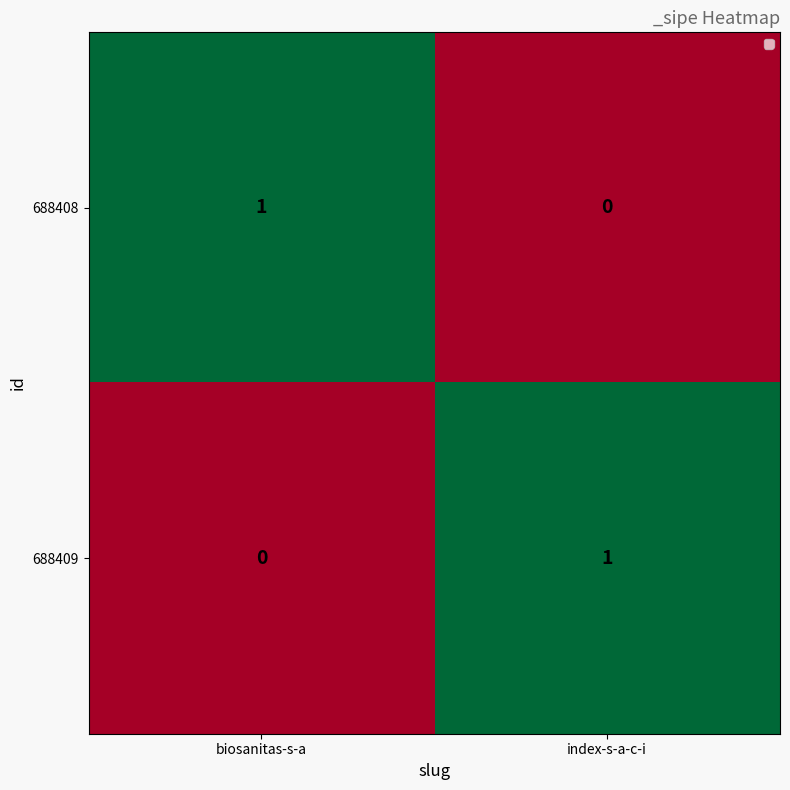

True or false: 688408 has a value of 1 at biosanitas-s-a.

True